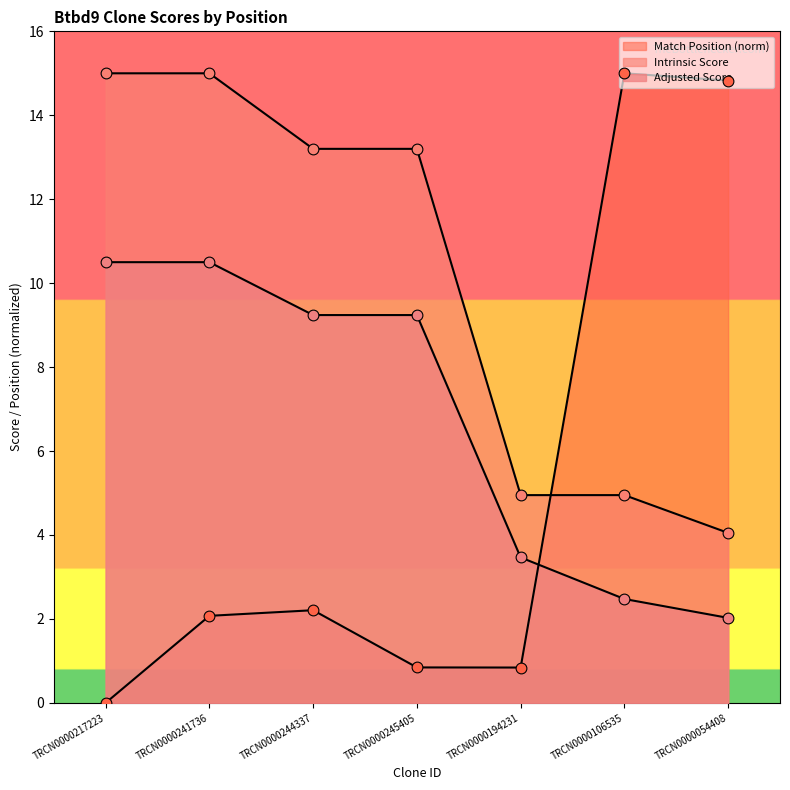

At how many categories does at least one series exceed 11?

6